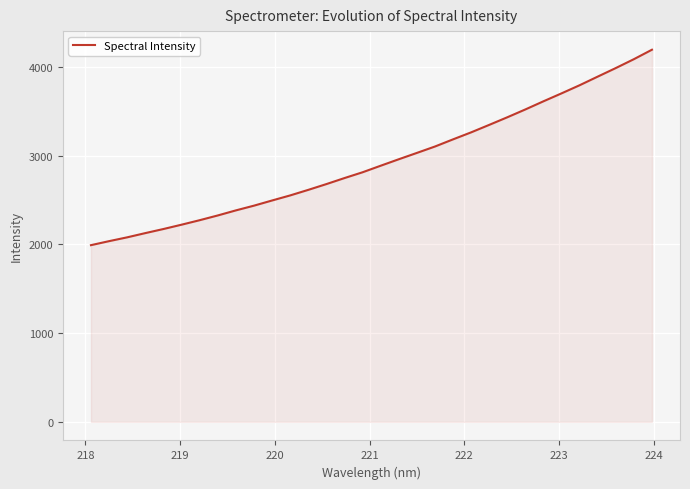

What is the greatest value displayed?

4193.5